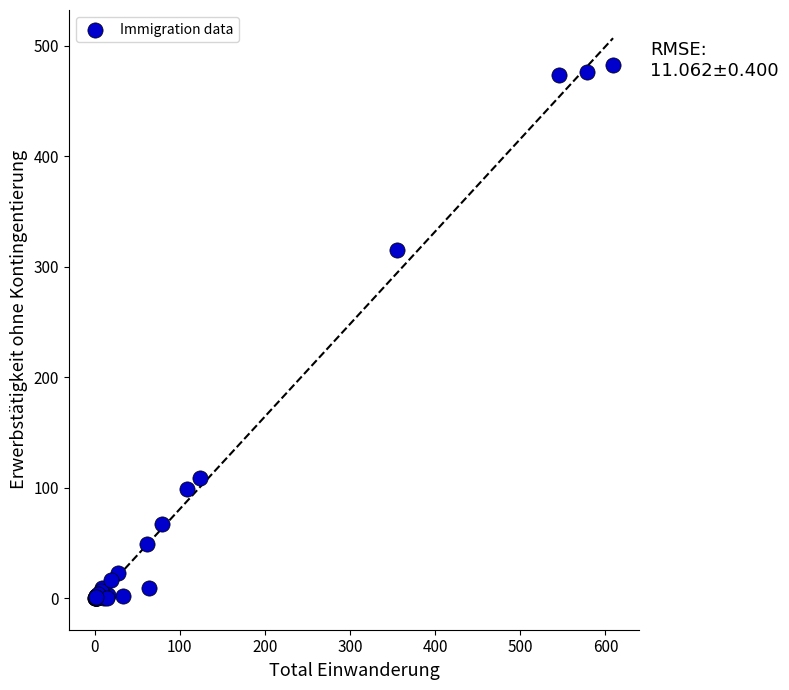

What Y value in the scatter plot is closest to 241?

315